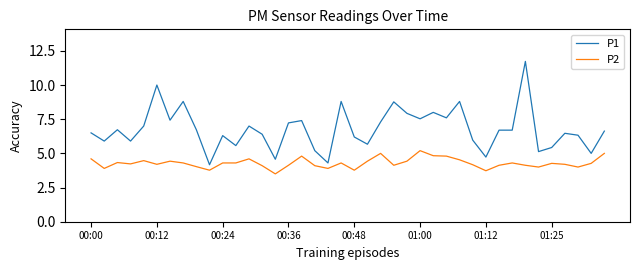

Which series has the largest range (max minus min)?

P1